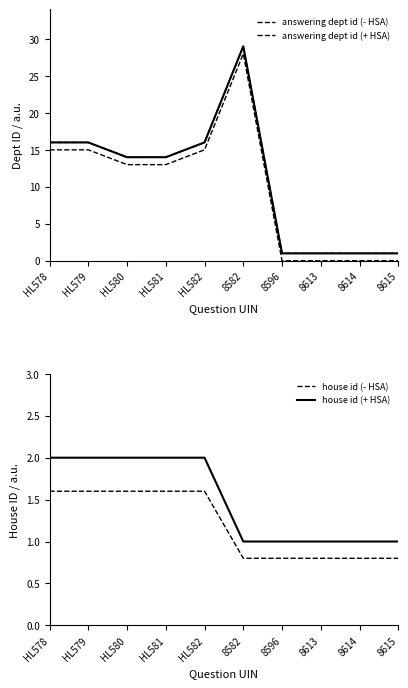

The value of house id (- HSA) at HL578 is 2.5. True or false?

False